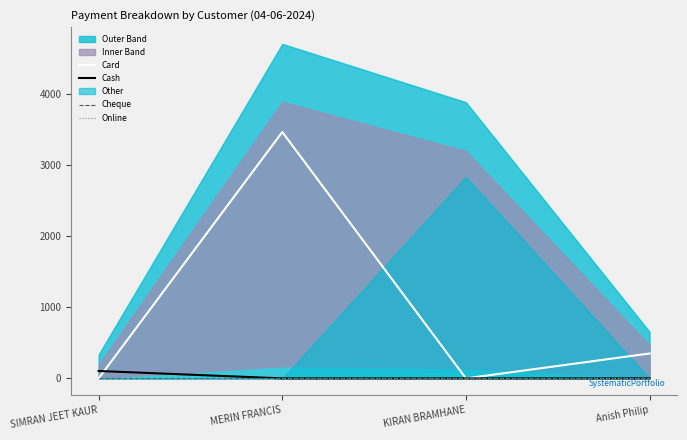

Reading left to right, list all the values displayed in this chart.

Card: SIMRAN JEET KAUR=0	MERIN FRANCIS=3465	KIRAN BRAMHANE=0	Anish Philip=350
Cash: SIMRAN JEET KAUR=104	MERIN FRANCIS=0	KIRAN BRAMHANE=0	Anish Philip=0
Cheque: SIMRAN JEET KAUR=0	MERIN FRANCIS=0	KIRAN BRAMHANE=0	Anish Philip=0
Online: SIMRAN JEET KAUR=0	MERIN FRANCIS=0	KIRAN BRAMHANE=0	Anish Philip=0